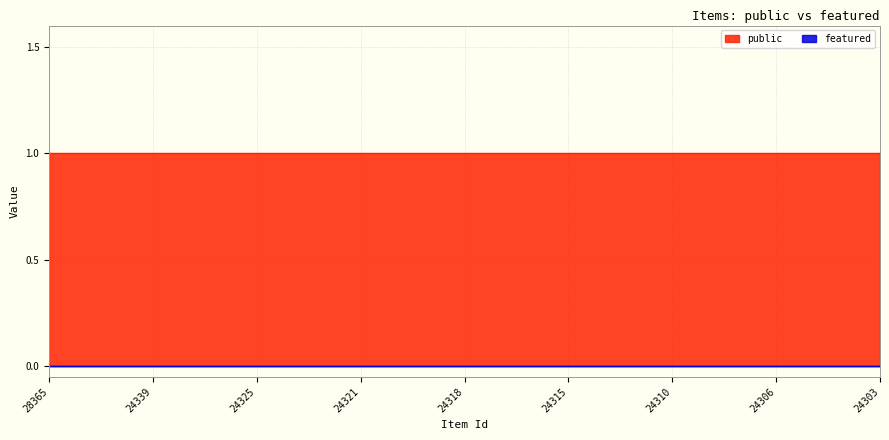

At which category is the sum across all series the highest?

28365